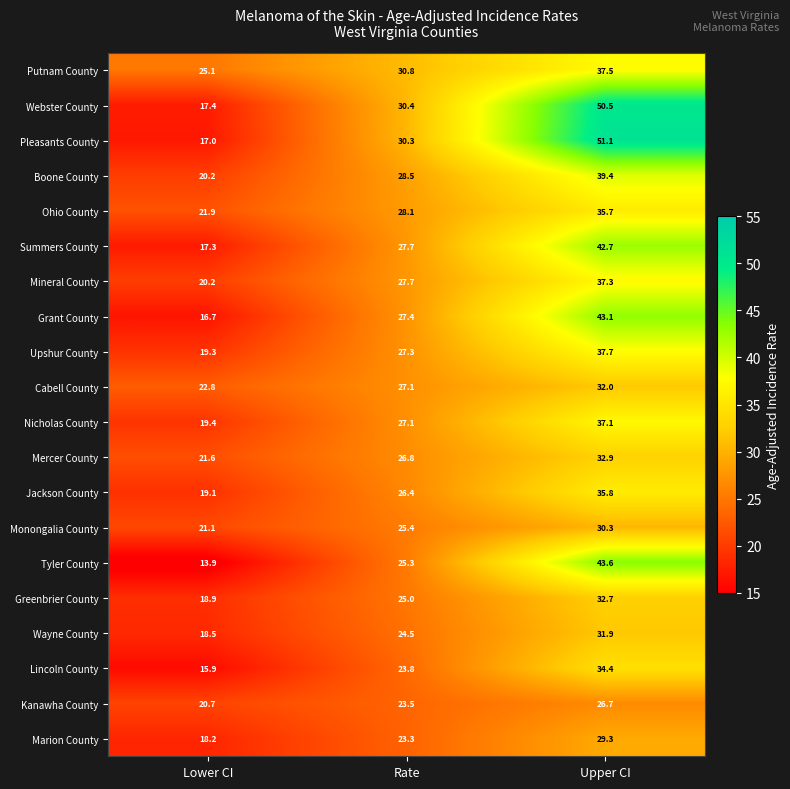

What is the total value across all series at Upper CI?

741.7